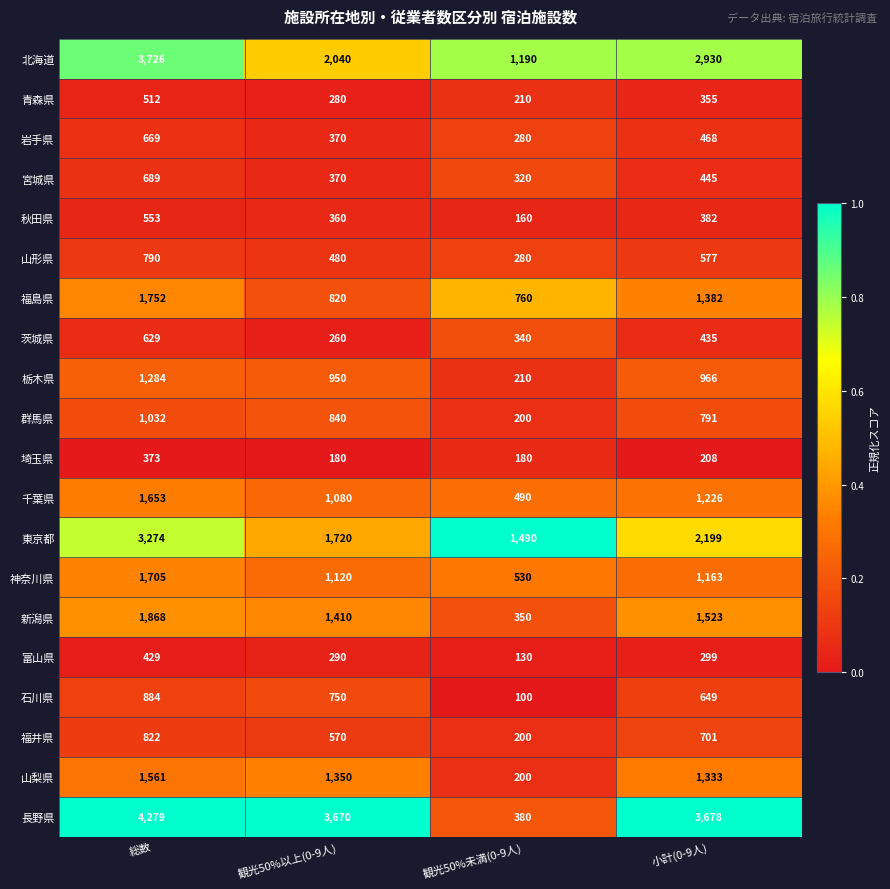

At which category is the sum across all series the highest?

総数